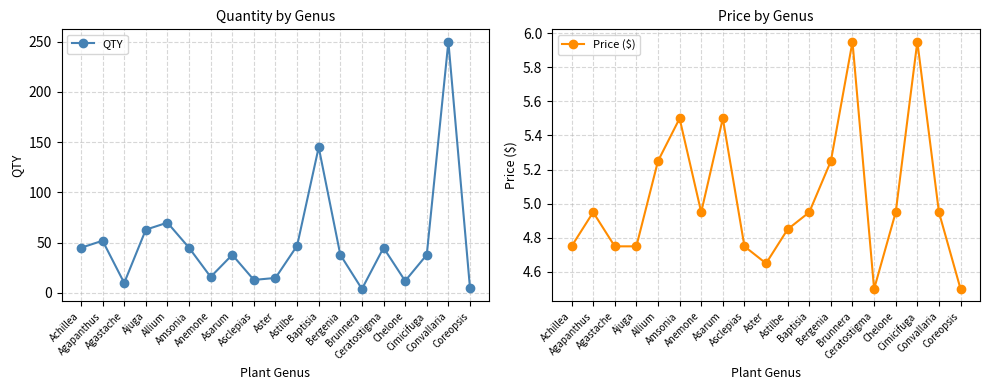

Which label corresponds to the smallest value in the chart?

Brunnera